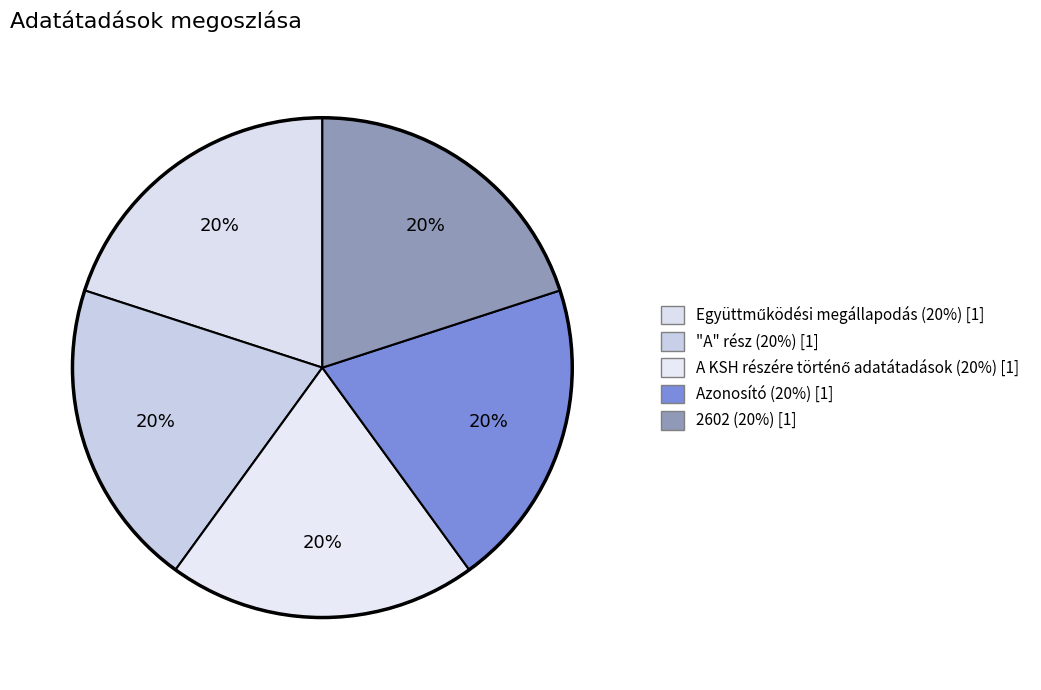

Count the number of slices in the pie.

5